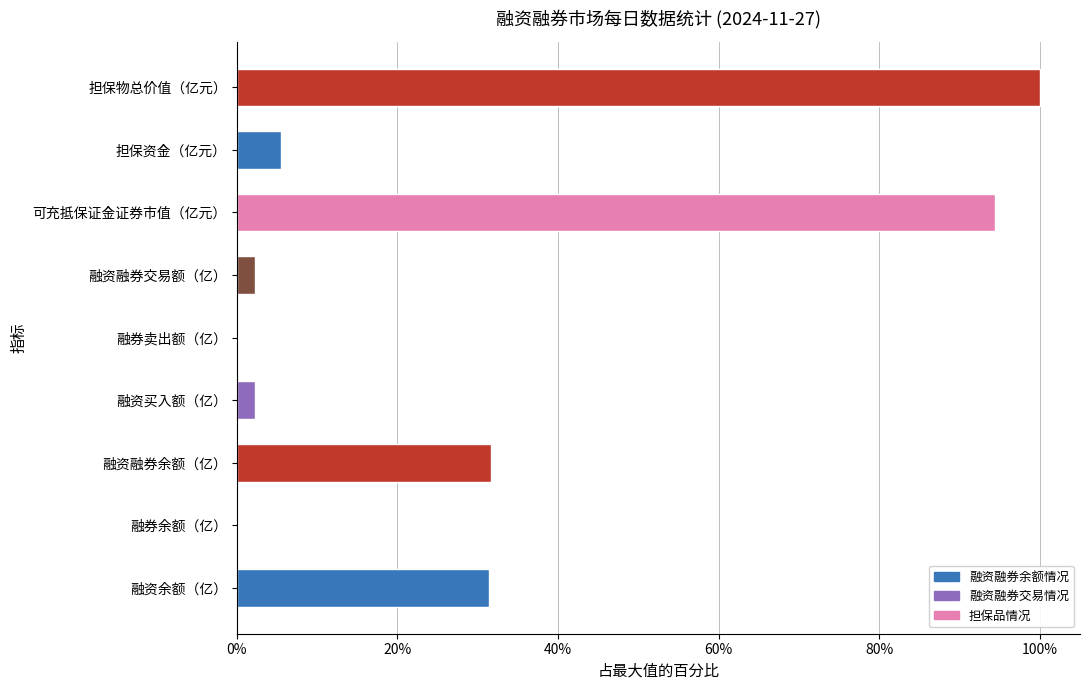

What is the change in value from 可充抵保证金证券市值（亿元） to 担保资金（亿元）?

-88.8